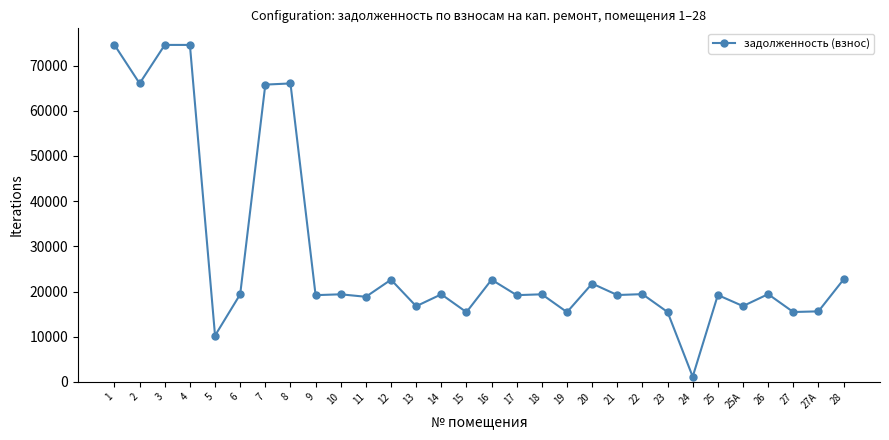

Between 12 and 19, which is larger?

12